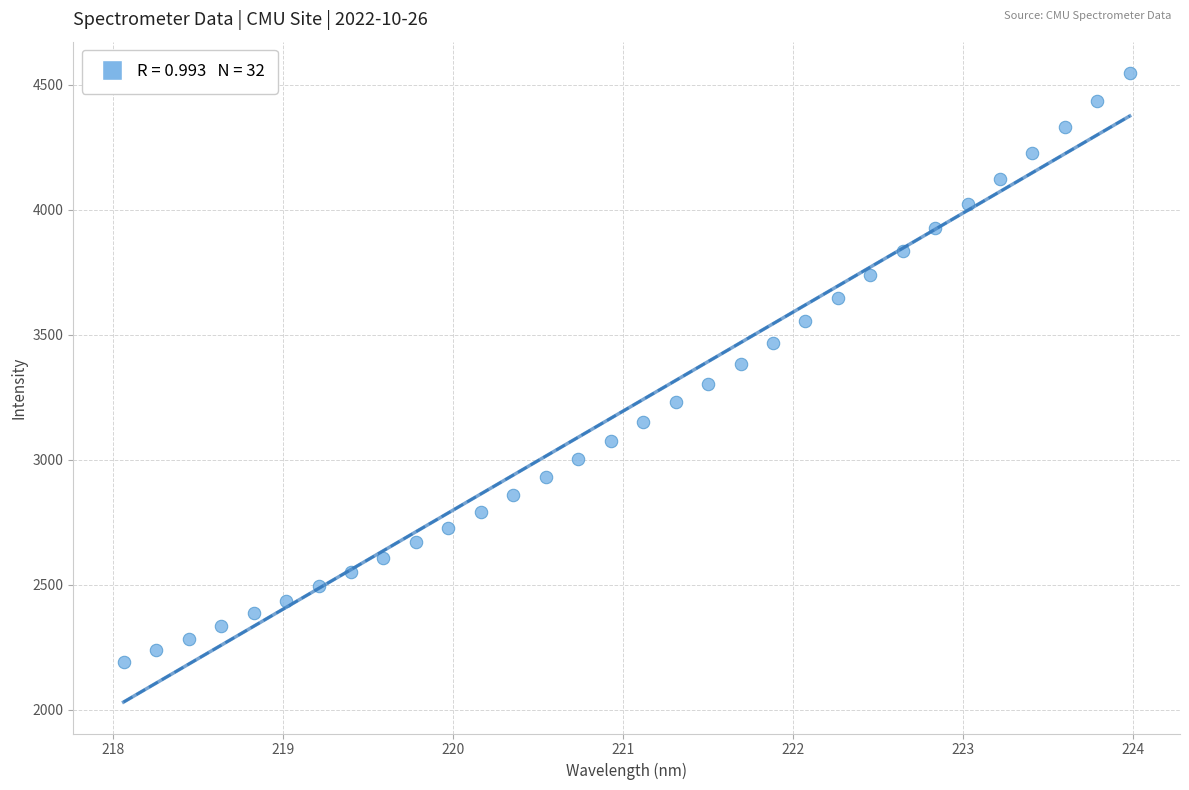

What is the range of X values (max minus min)?

5.9